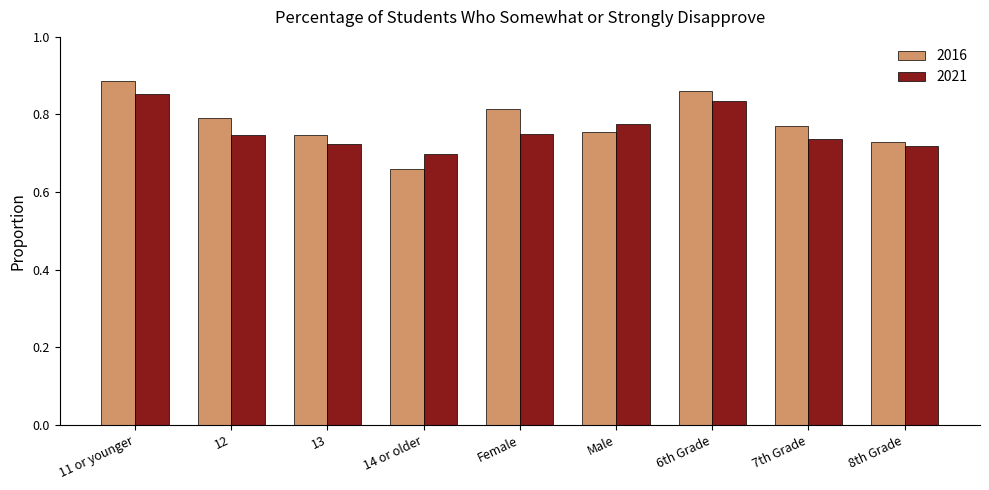

What is the sum of the 2021 values at Female and 12?

1.5